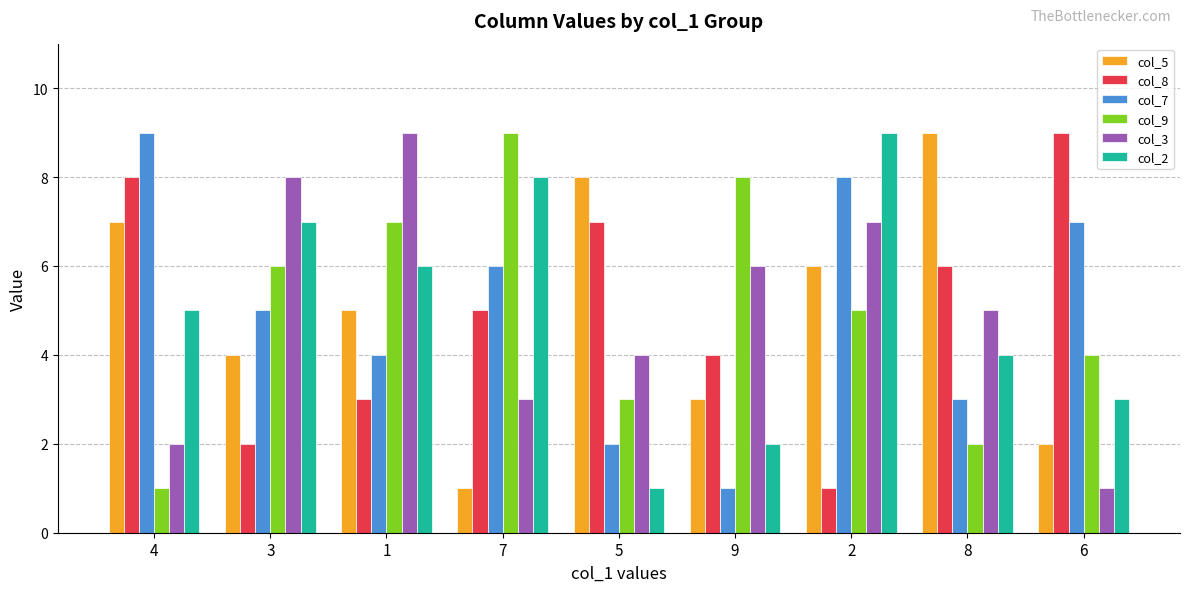

How many bars are there in total?

54